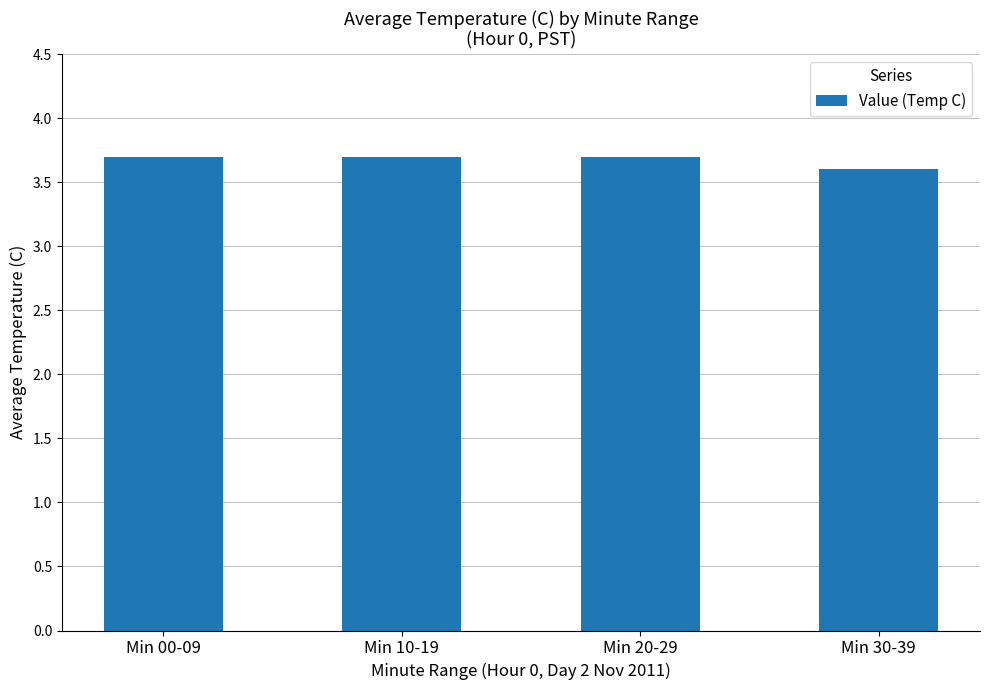

True or false: the data shows 0.9 at Min 00-09.

False